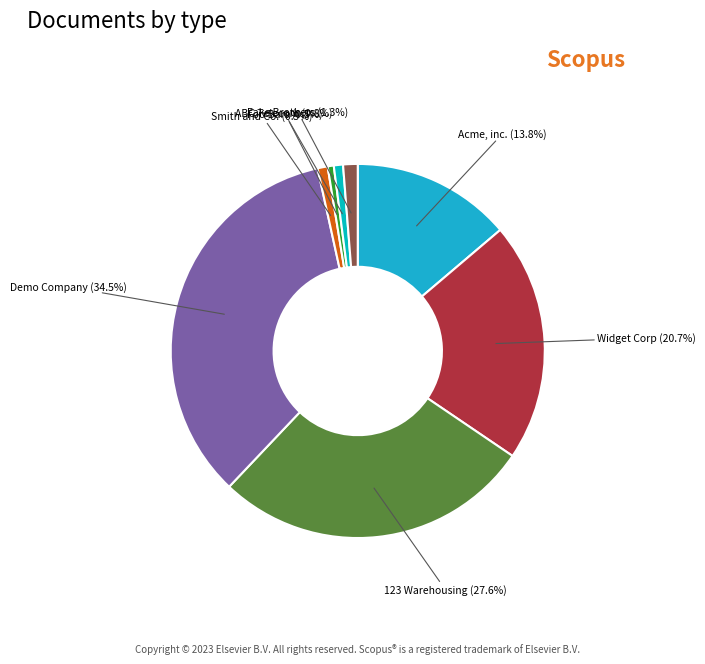

What percentage is the 123 Warehousing slice, to the nearest percent?

28%